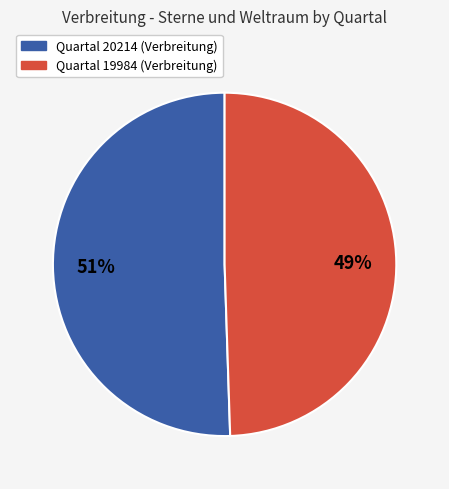

To the nearest percent, what is the average slice percentage?

50%